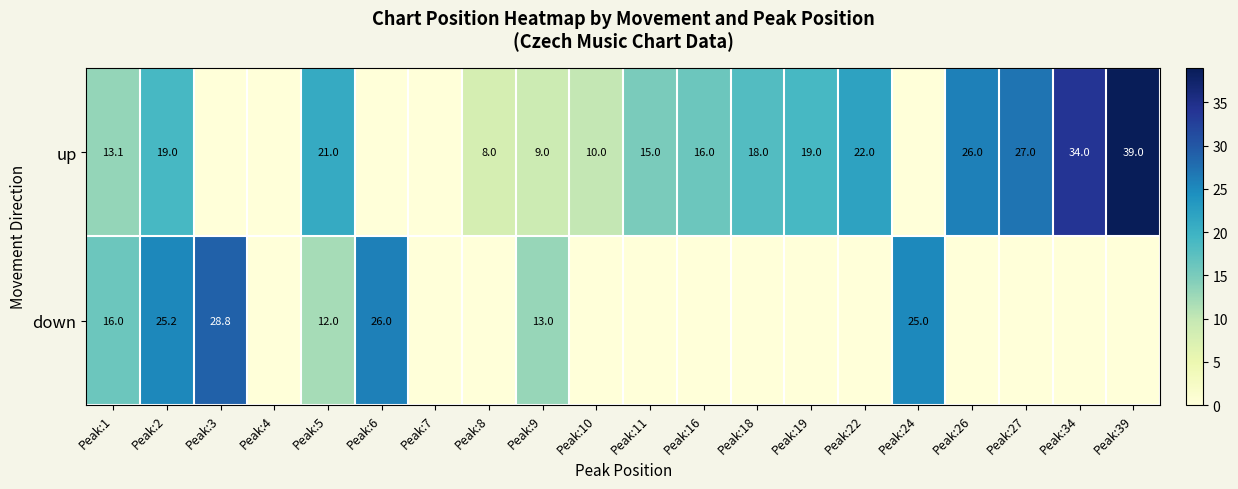

At Peak:2, list the series in order from smallest to largest.

up, down